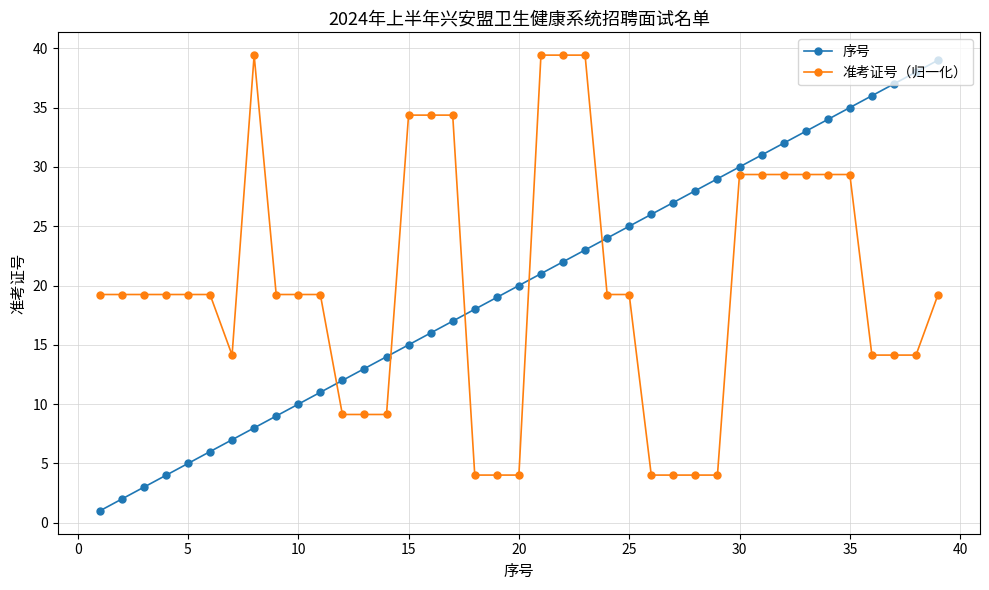

What is the value of the 准考证号（归一化） point at the 26th from the left?

4.0